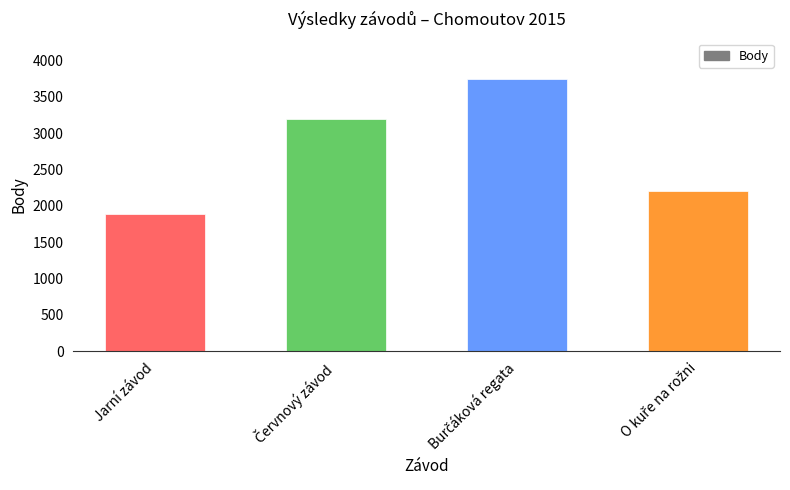

Reading right to left, extract all data points from this chart.

2202	3741	3200	1892